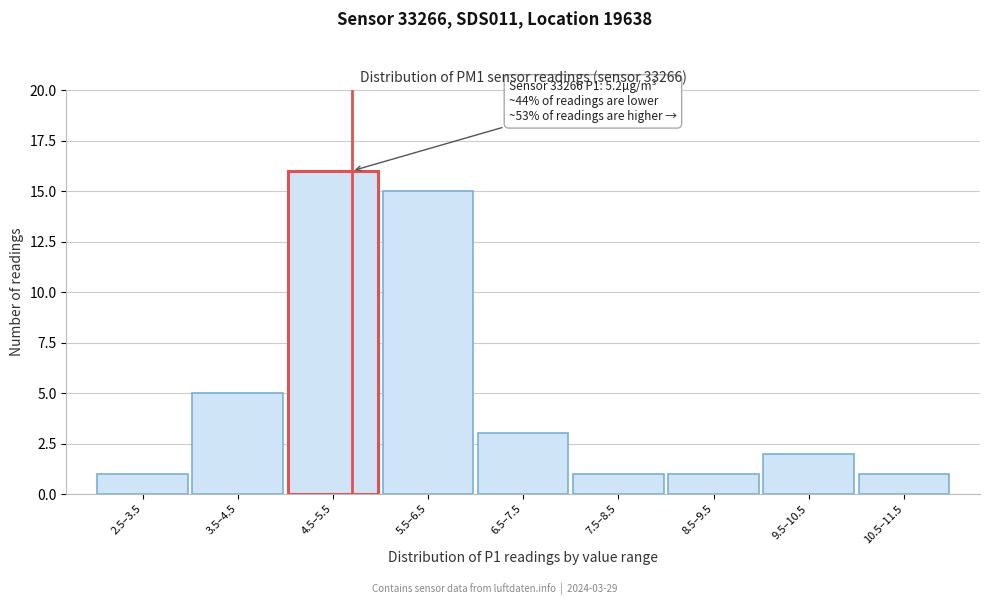

Reading left to right, transcribe all the data shown in this chart.

2.5–3.5=1	3.5–4.5=5	4.5–5.5=16	5.5–6.5=15	6.5–7.5=3	7.5–8.5=1	8.5–9.5=1	9.5–10.5=2	10.5–11.5=1